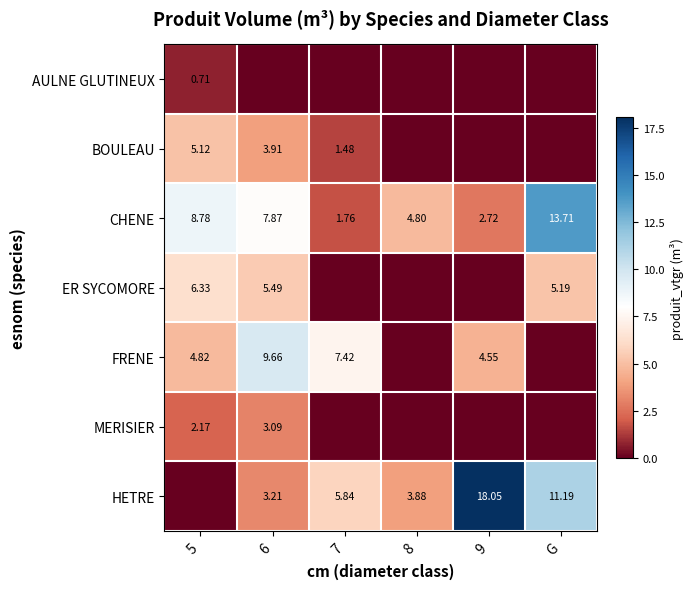

The CHENE series shows 8.8 at 5. True or false?

True